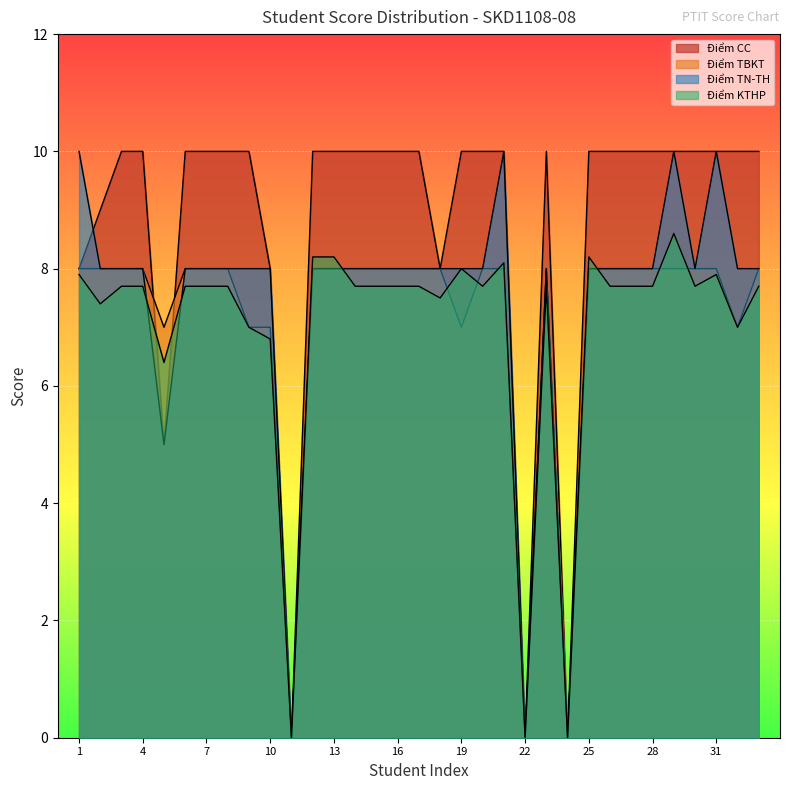

How many categories are shown in the chart?

33